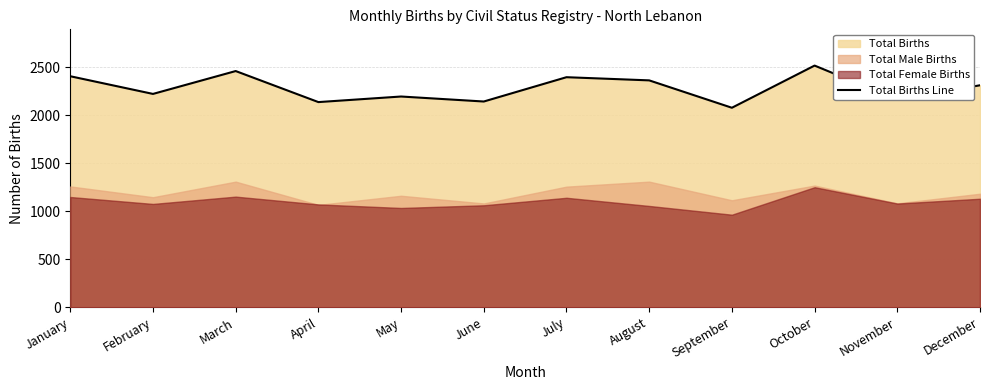

At which category does the chart reach its minimum across all series?

September